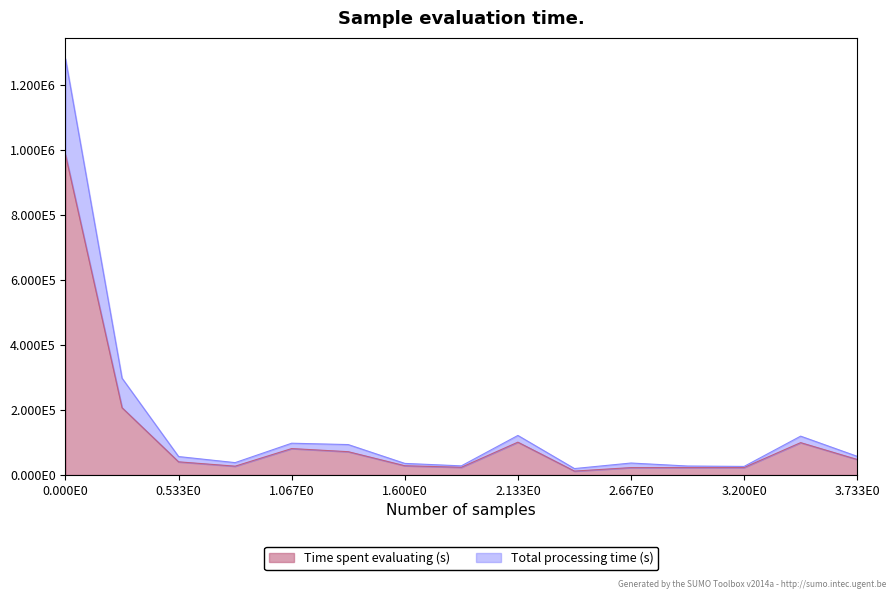

Where is the first local maximum for Total processing time (s)?

1.067E0